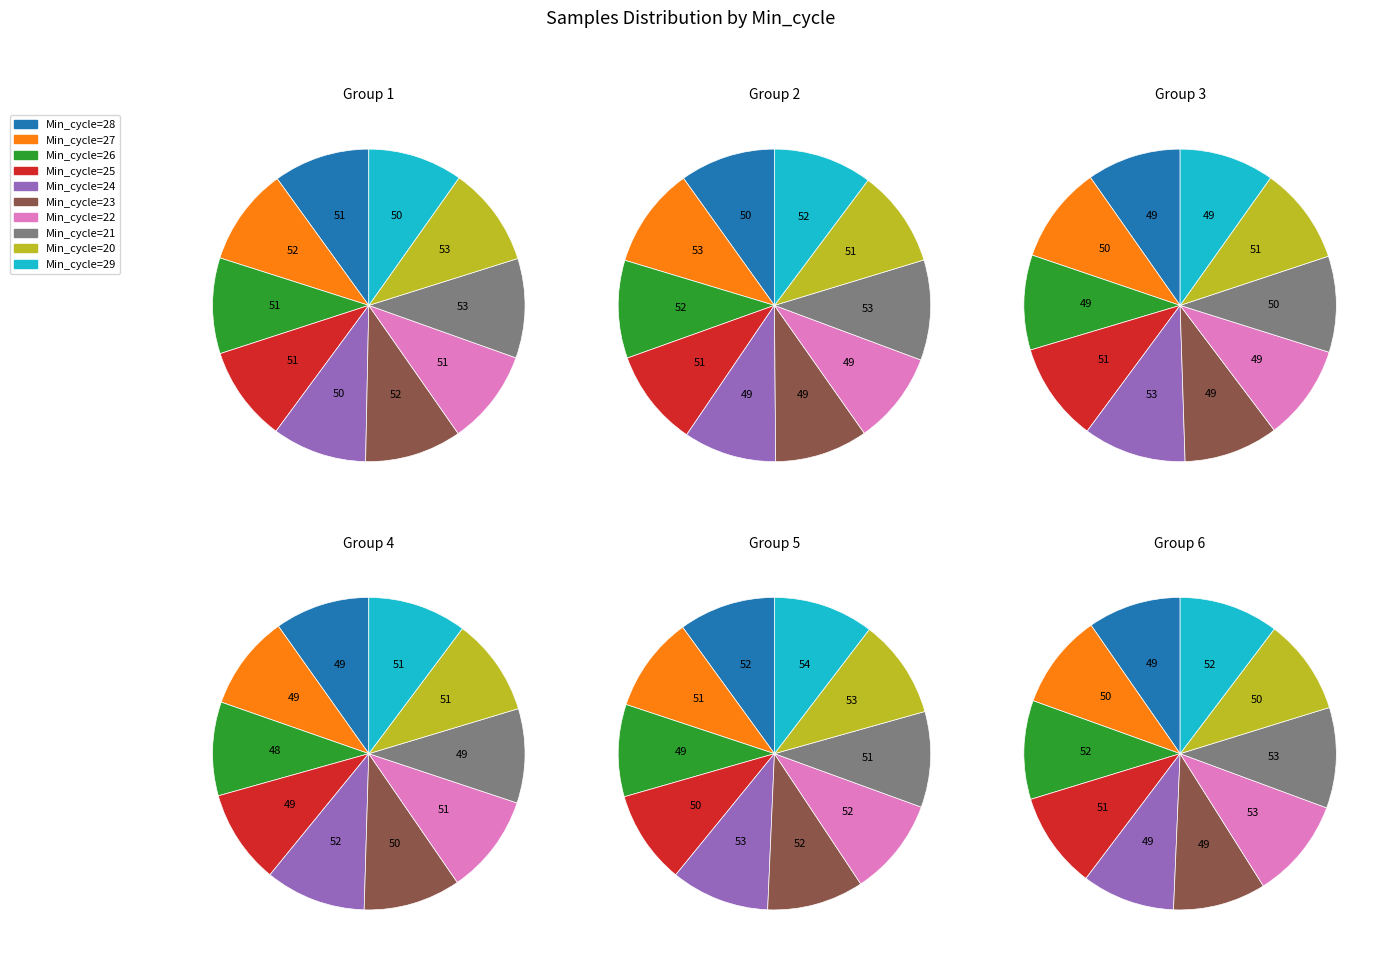

What is the ratio of the value at 28 to the value at 20?

1.0